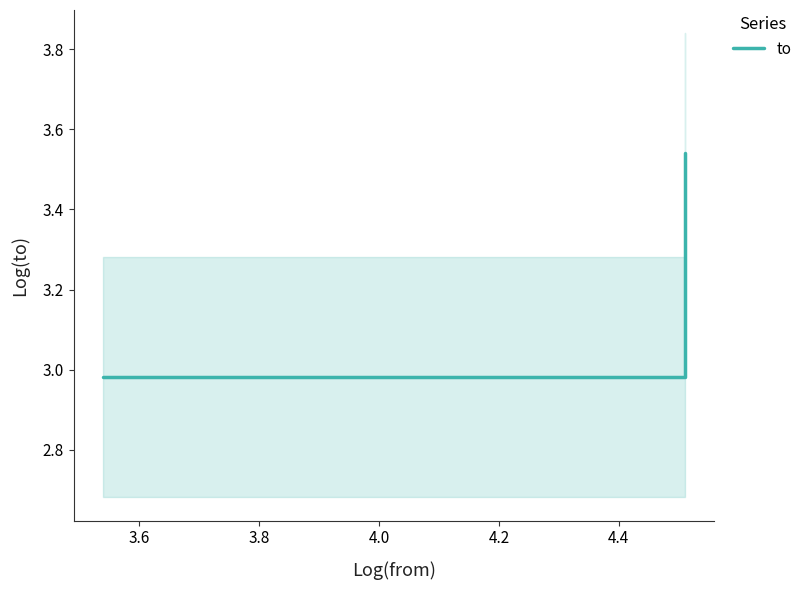

How many lines are shown in the chart?

1